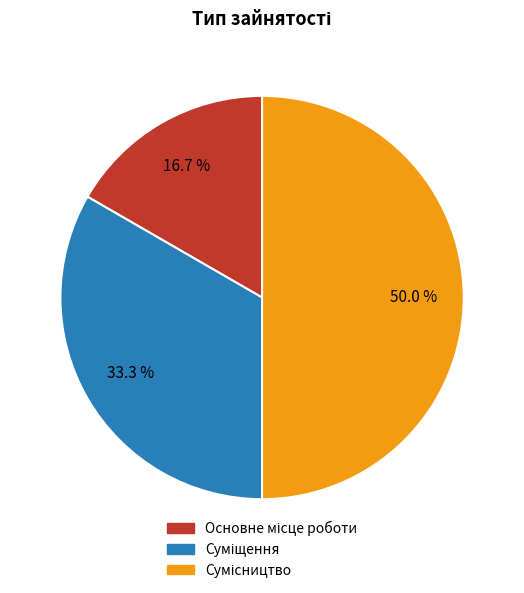

Count the number of slices in the pie.

3